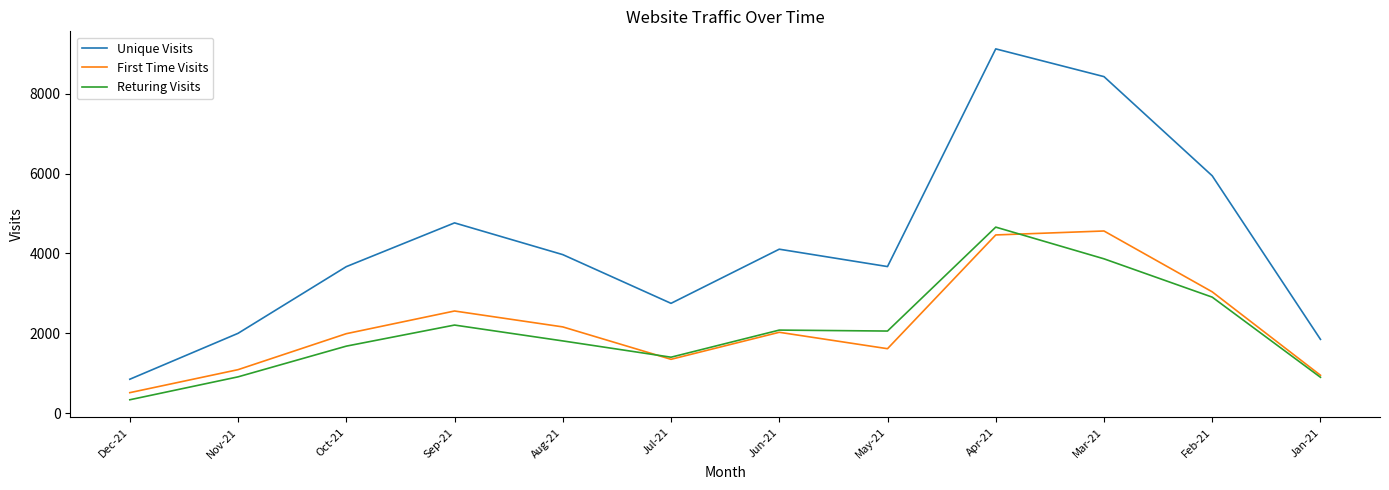

Where does the Unique Visits series first go above 3971?

Sep-21